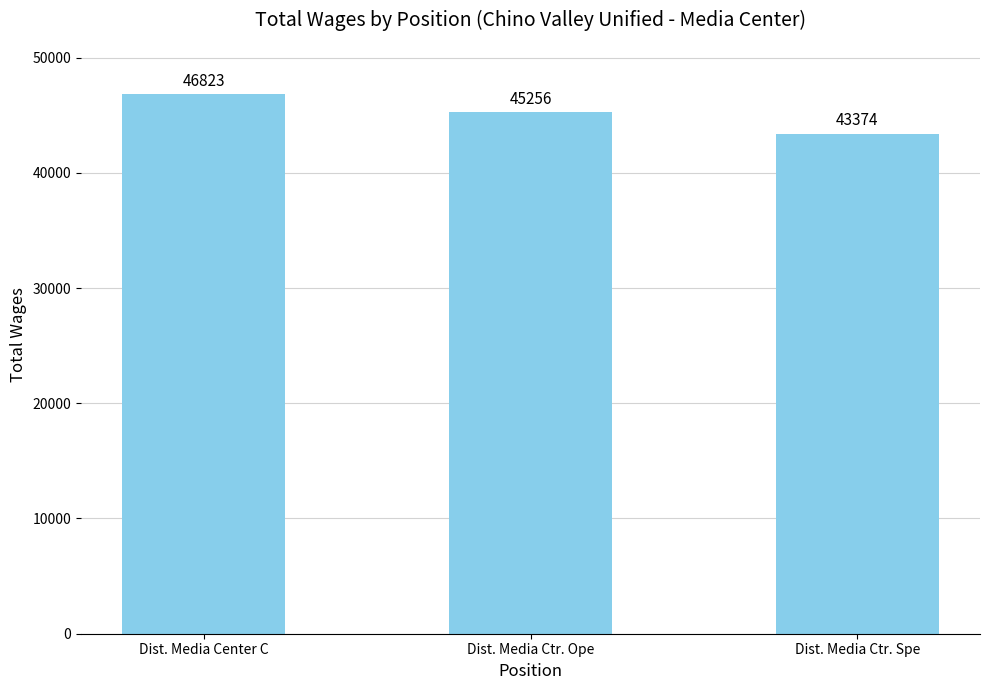

Count the number of data series in this chart.

1